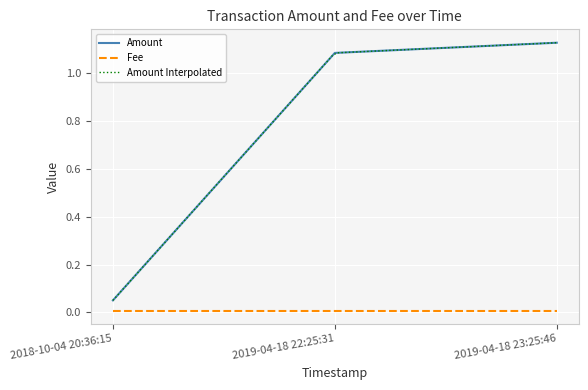

What is the difference between the second highest and minimum values?

1.0